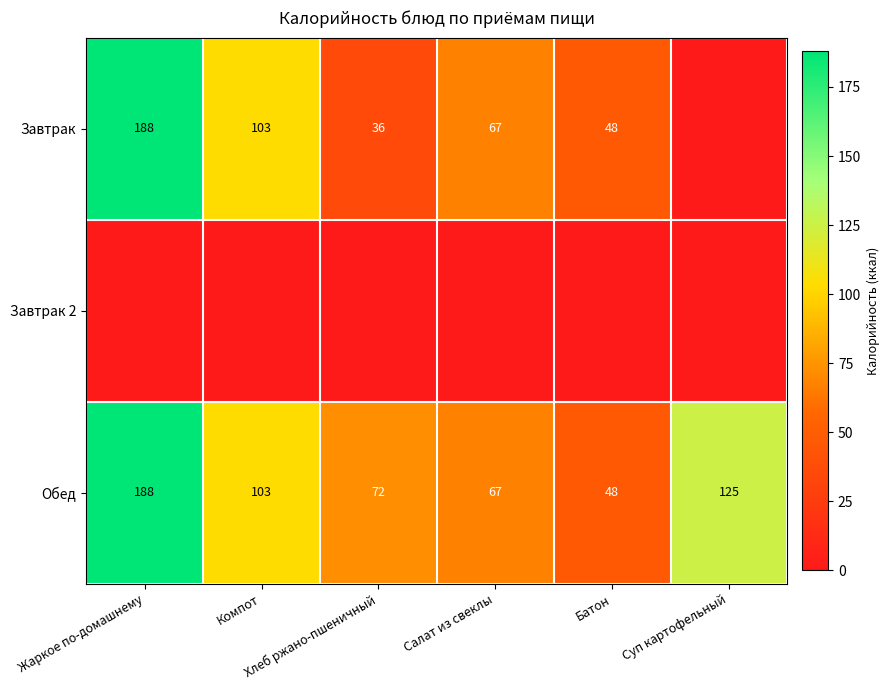

How many values in the Обед series are below 103?

3